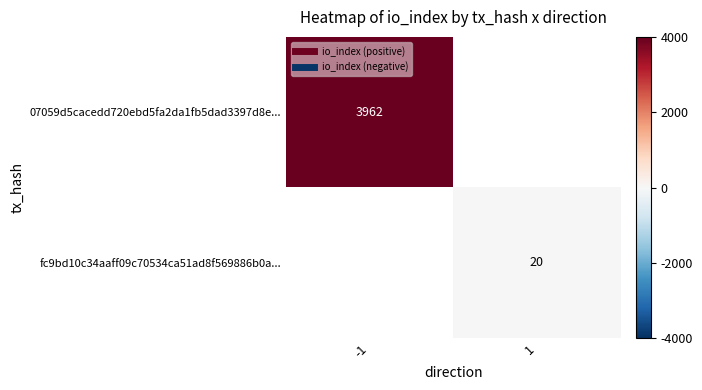

Count the number of data series in this chart.

2